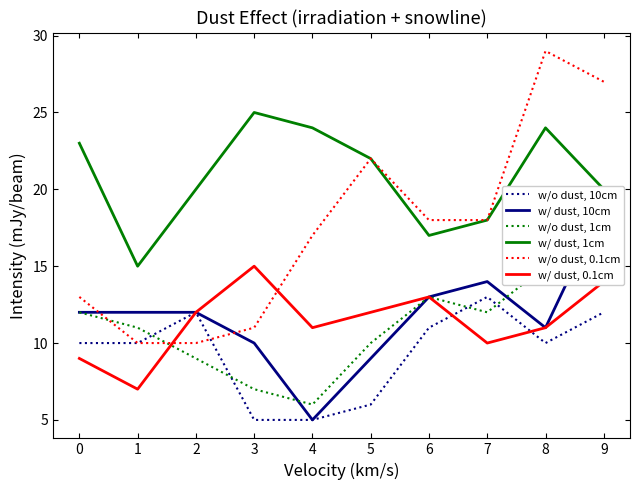

True or false: w/o dust, 10cm has a value of 11 at 6.

True